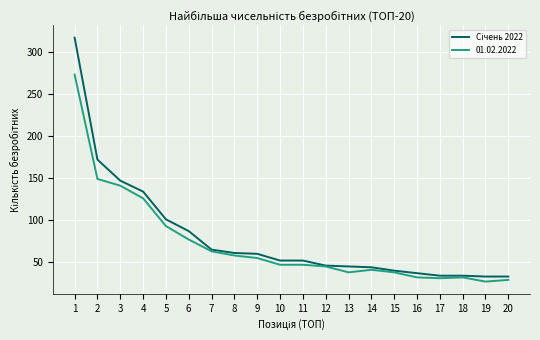

True or false: 01.02.2022 has a value of 48 at 18.

False